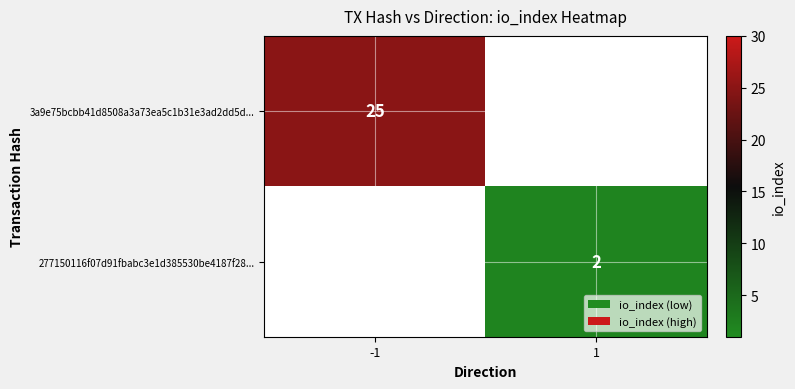

At which category is the sum across all series the highest?

-1